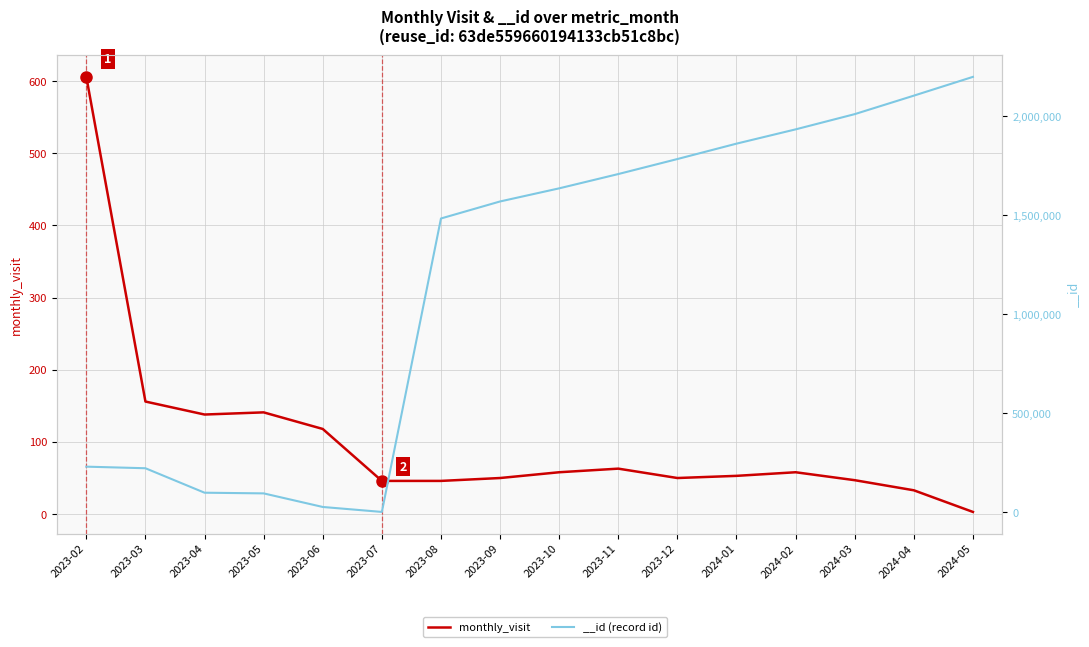

What is the greatest value displayed?

606